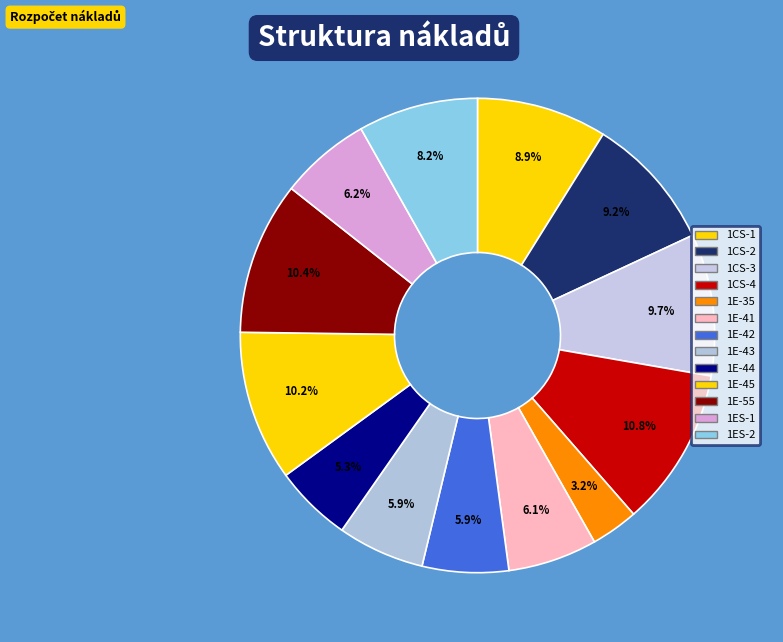

To the nearest percent, what portion does 1ES-1 represent?

6%